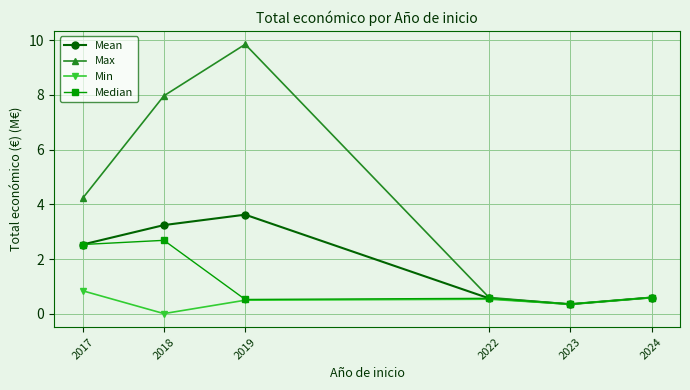

List the series in order of their overall mean, highest first.

Max, Mean, Median, Min